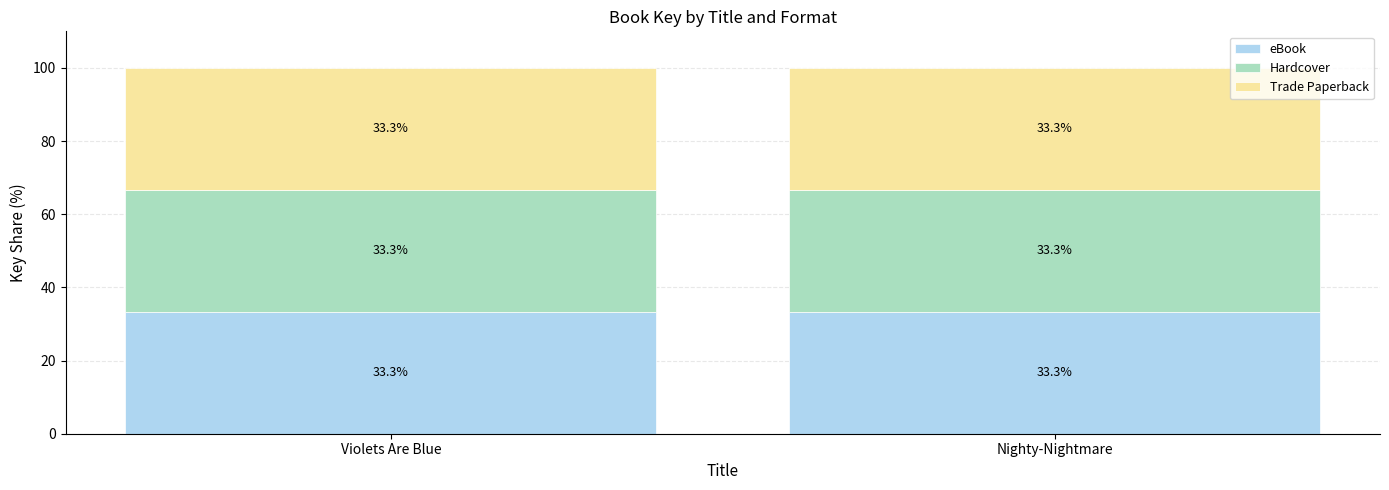

At which label is eBook closest to 84440017?

Violets Are Blue